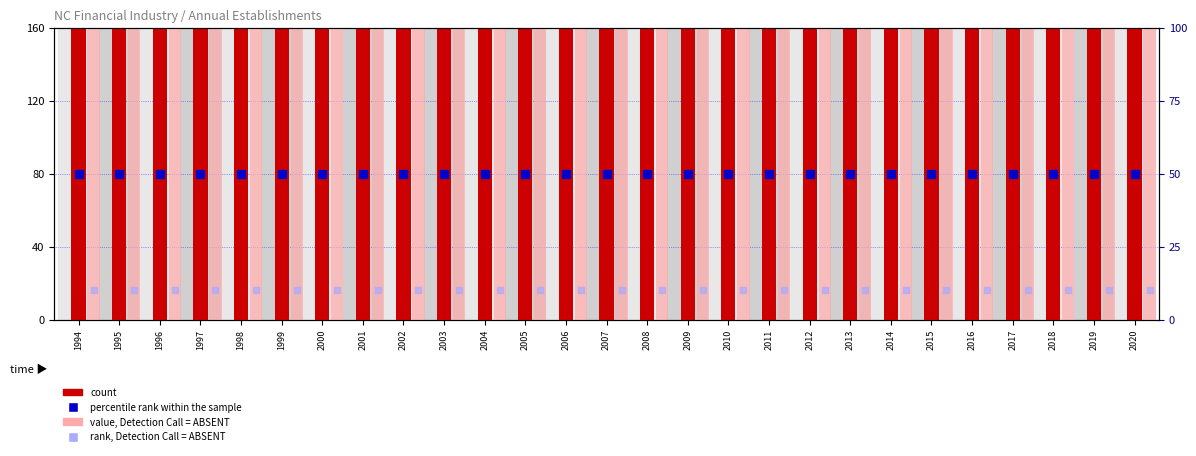

Which series has the widest spread of Y values?

count